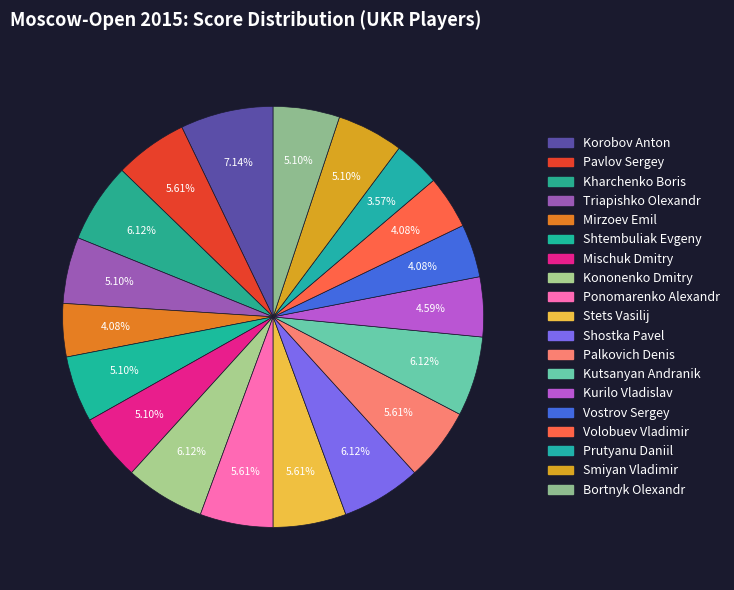

What percentage is the Stets Vasilij slice, to the nearest percent?

6%